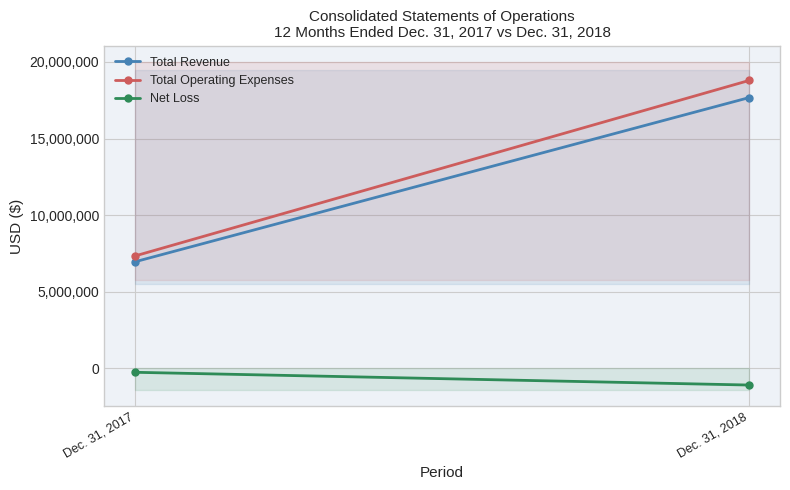

What is the sum of all Total Operating Expenses values?

26130670